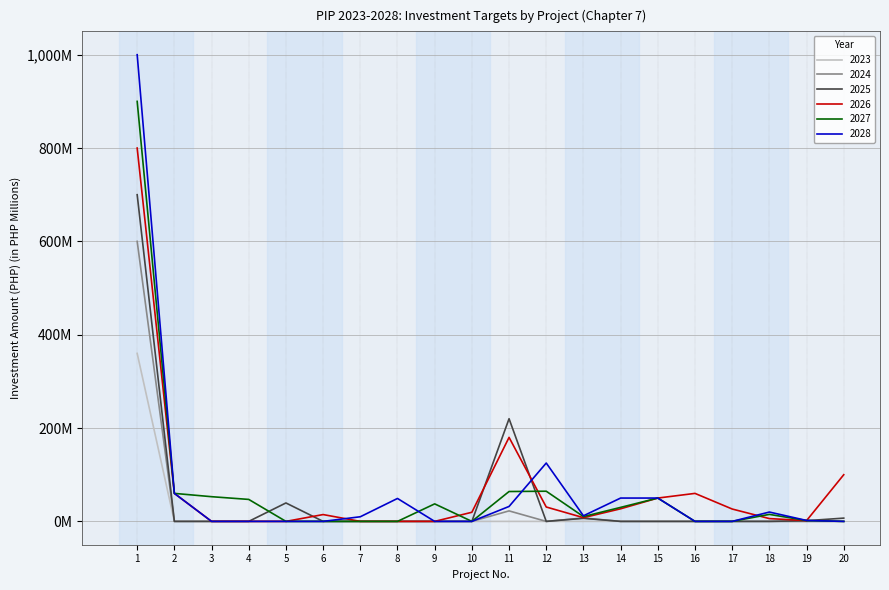

Where is the first local minimum for 2026?

13